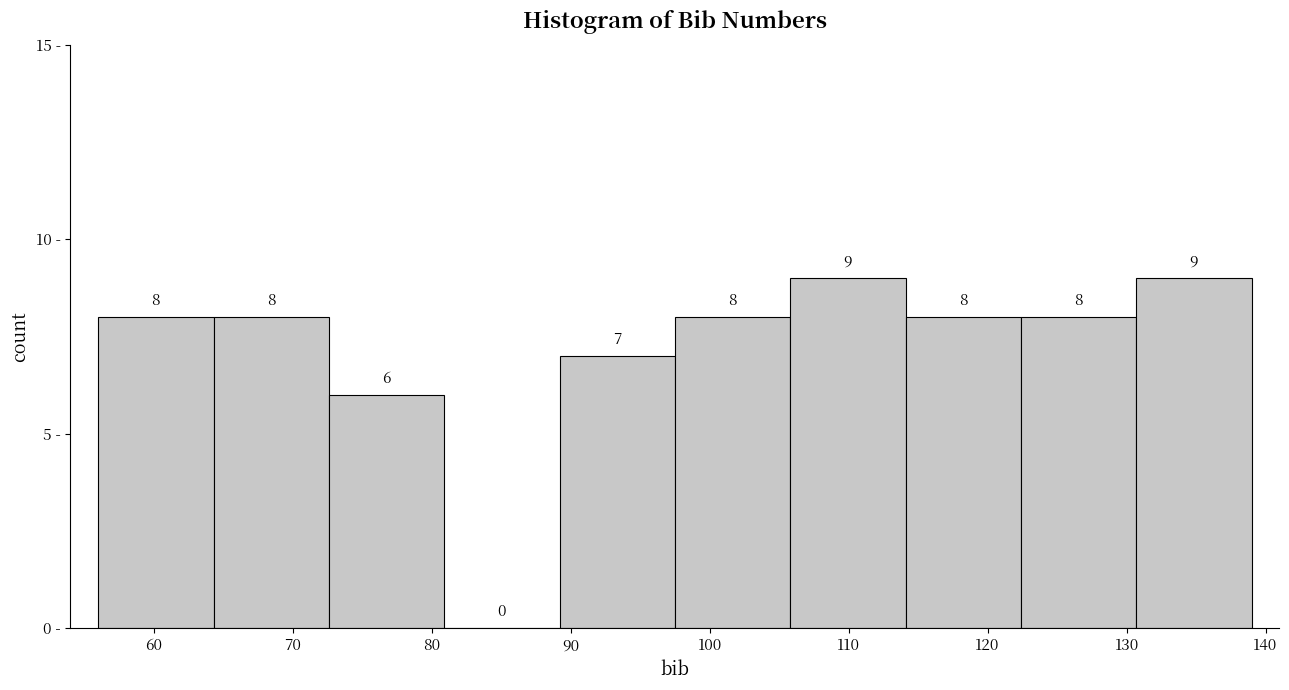

Reading left to right, list every bar in this chart as the range it spans on the x-axis followed by its height. The bar edges are not printed on the chart, so give them approximately, as read against the axis.

56.0 to 64.3: 8
64.3 to 72.6: 8
72.6 to 80.9: 6
80.9 to 89.2: 0
89.2 to 97.5: 7
97.5 to 105.8: 8
105.8 to 114.1: 9
114.1 to 122.4: 8
122.4 to 130.7: 8
130.7 to 139.0: 9